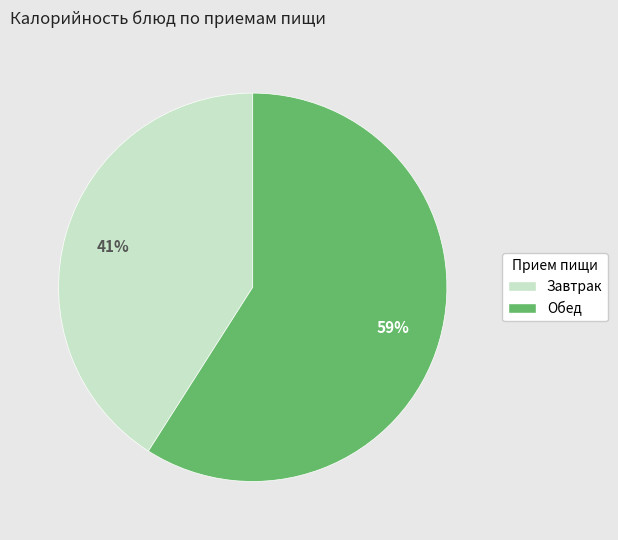

Is there a majority slice in this chart?

Yes